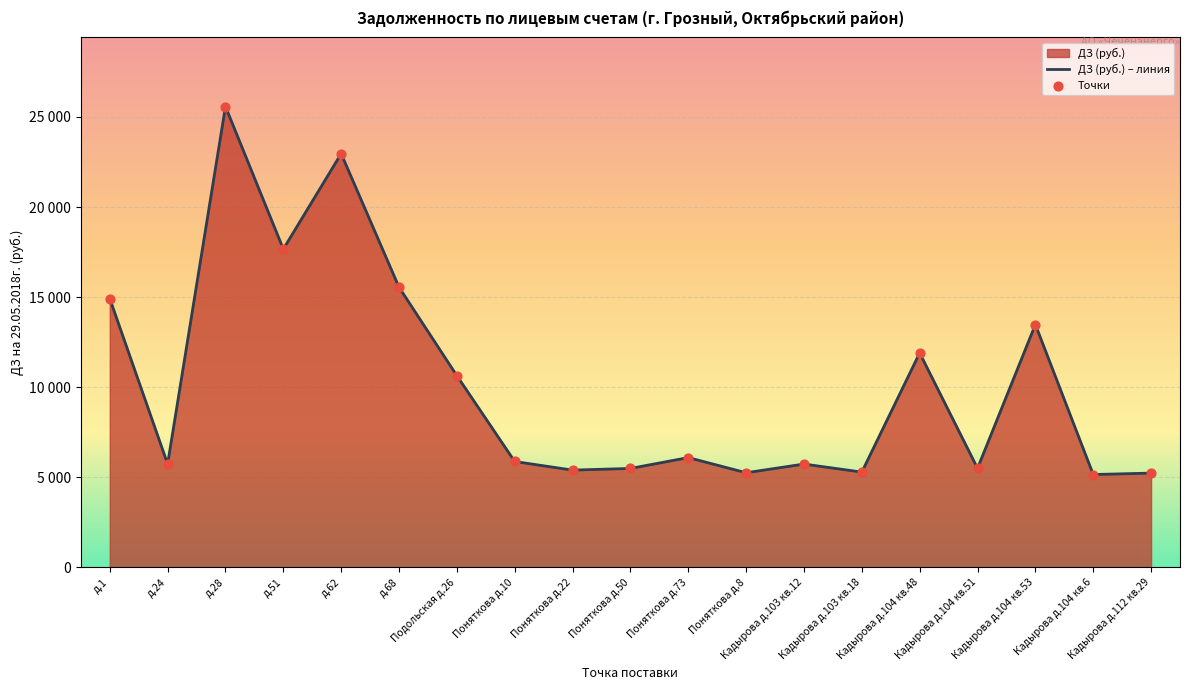

Which series has the largest total across all categories?

ДЗ (руб.) – линия